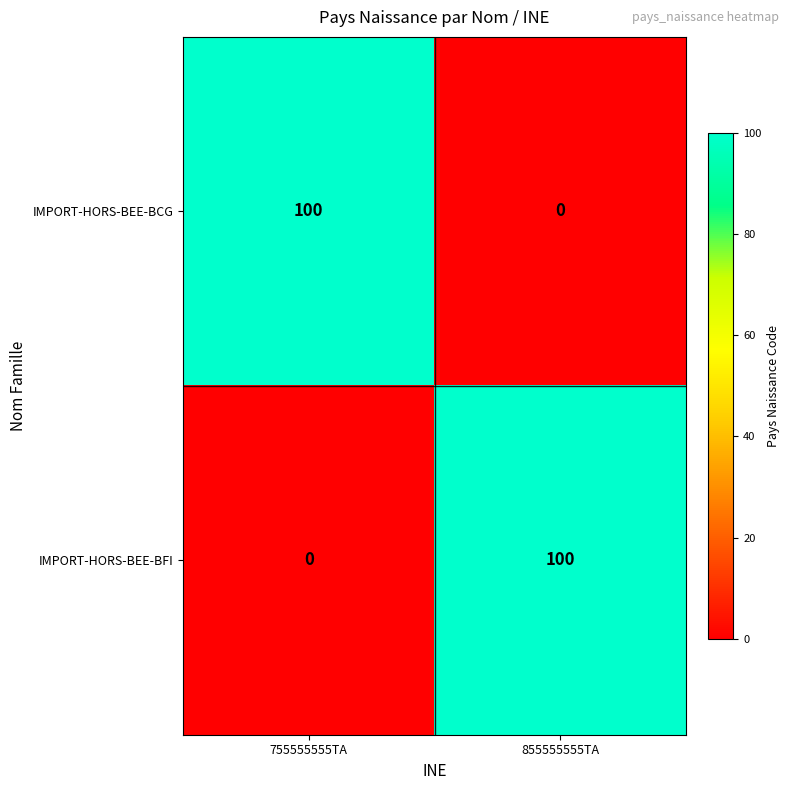

What is the difference between the highest and lowest values at 755555555TA?

100